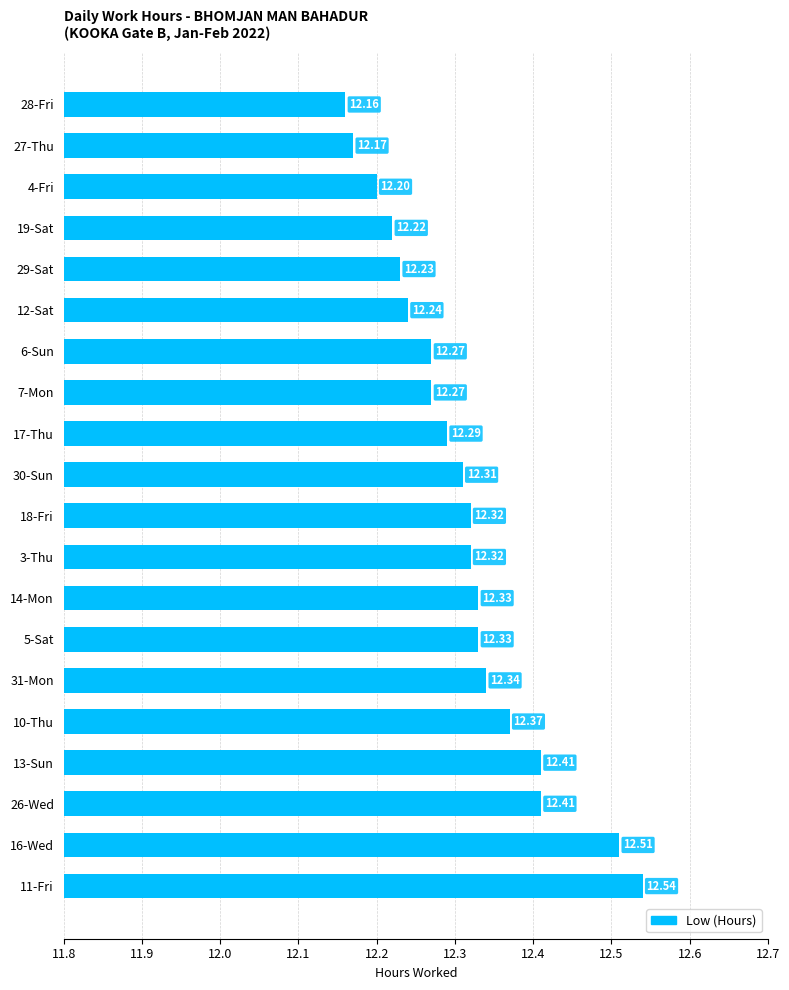

What is the average value?

12.3